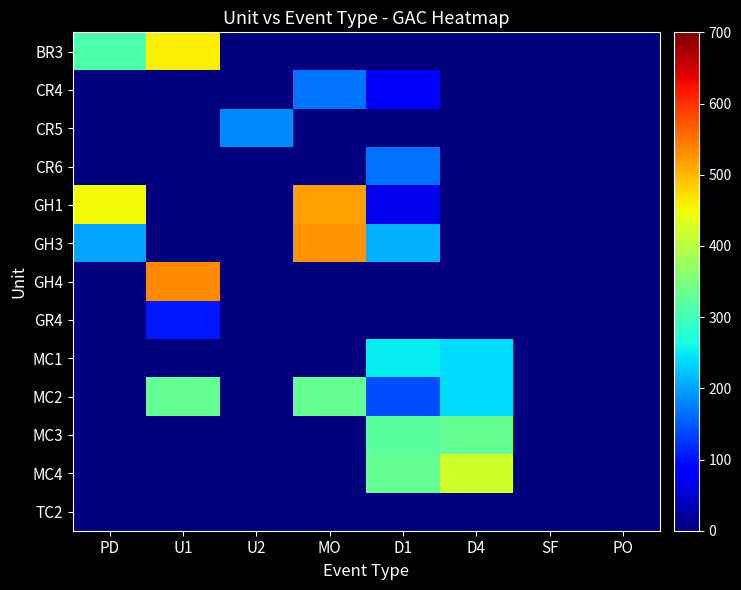

Which has a higher value, PD or MO?

PD